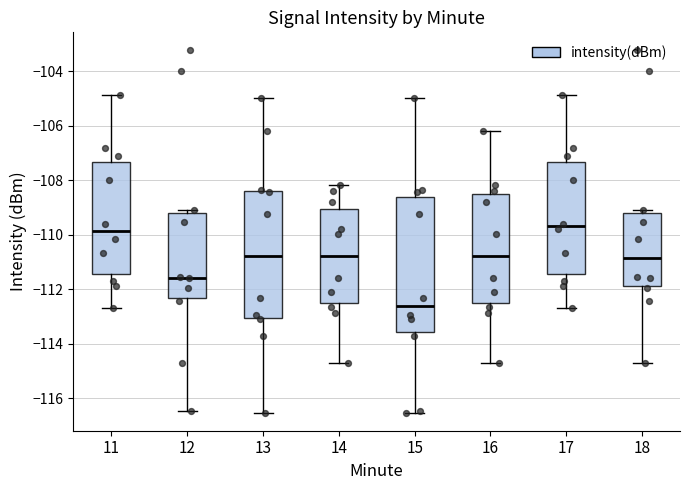

Which box is the tallest, from its lower edge to its upper edge?

15